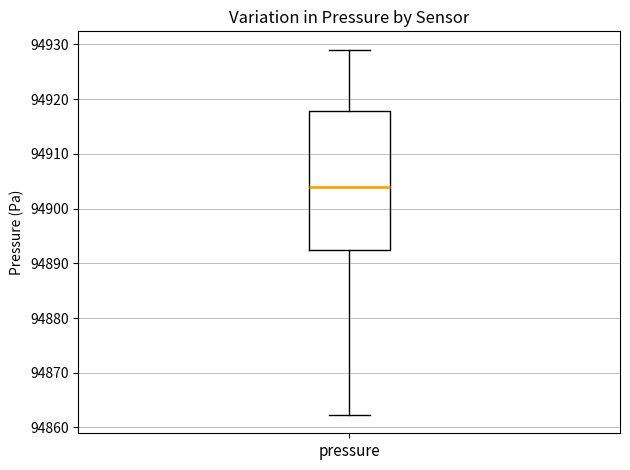

Transcribe this box plot: give where the median line is, the range the box spans, and where the two whiskers end, as read against the y-axis. The values are not printed on the chart, so give them approximately, as read against the axis.

median 94904, box 94892 to 94918, whiskers 94862 to 94929